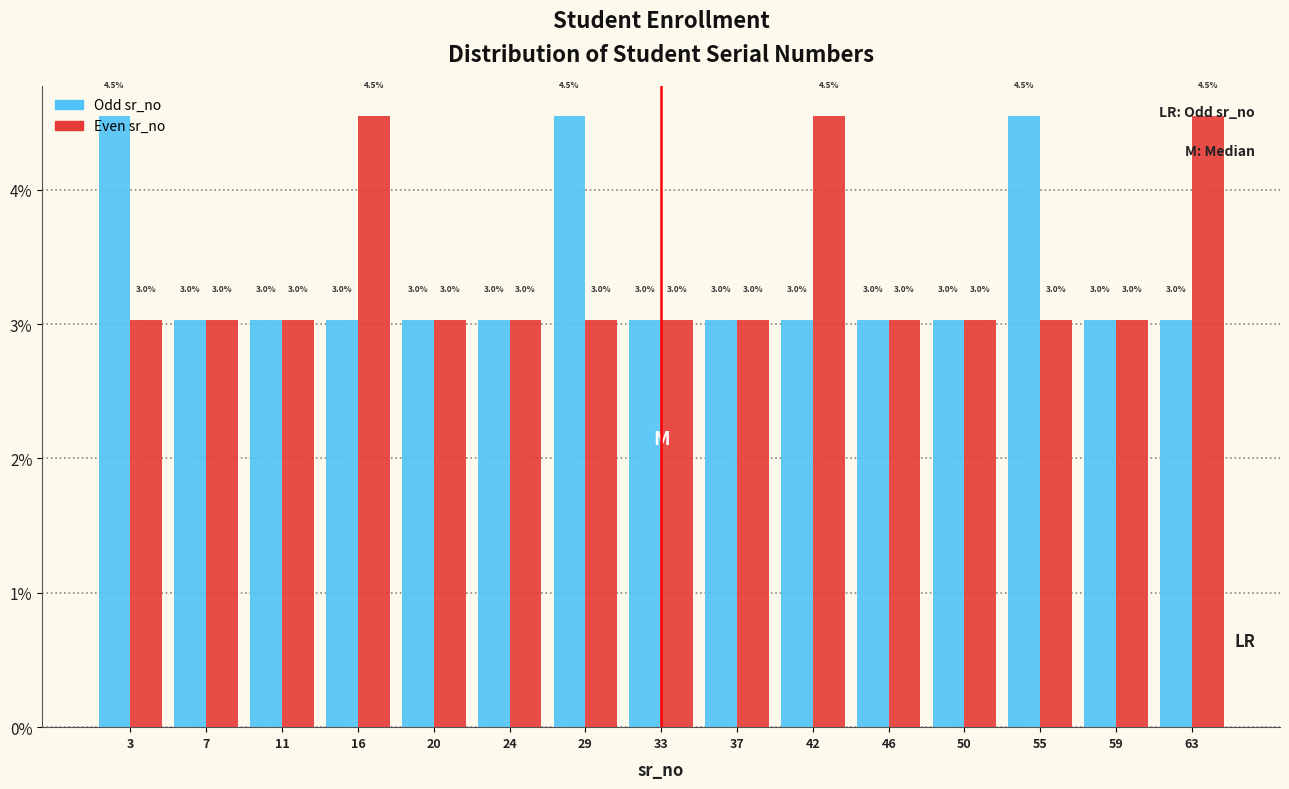

Are the bars grouped side by side (vs. stacked)?

Yes